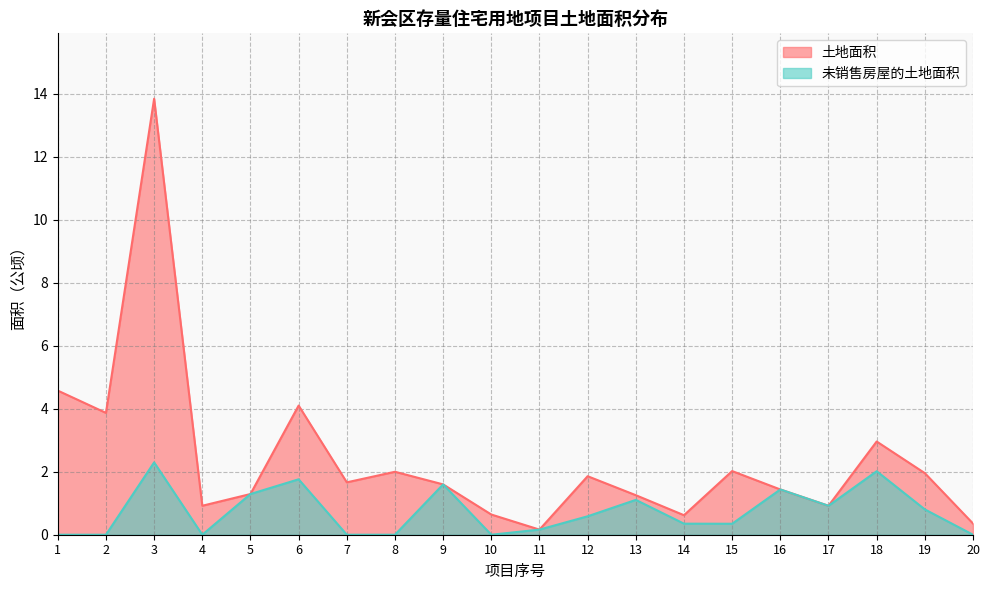

What is the value of the 未销售房屋的土地面积 point at the 16th from the left?

1.4